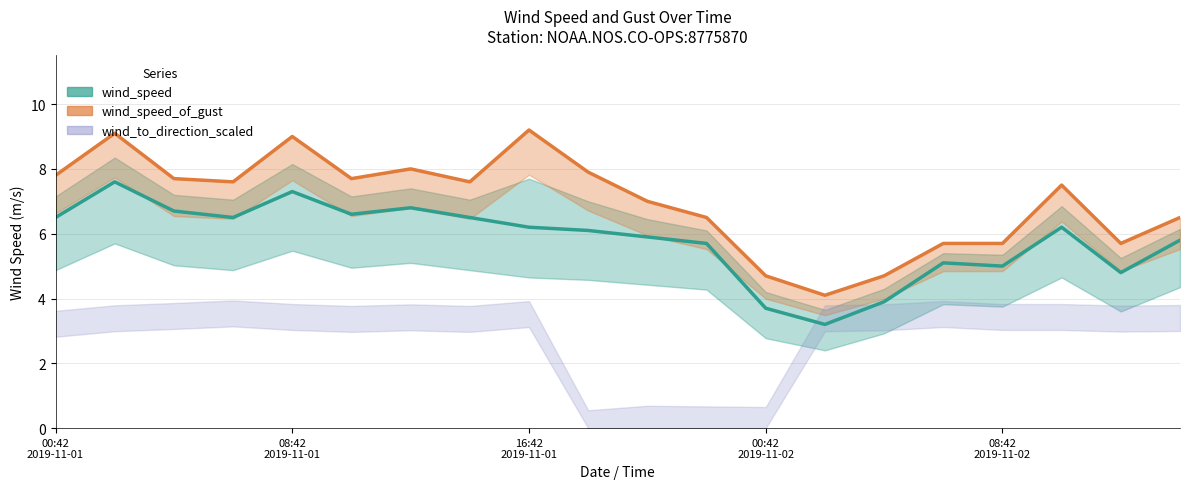

What is the minimum value shown in the chart?

3.2